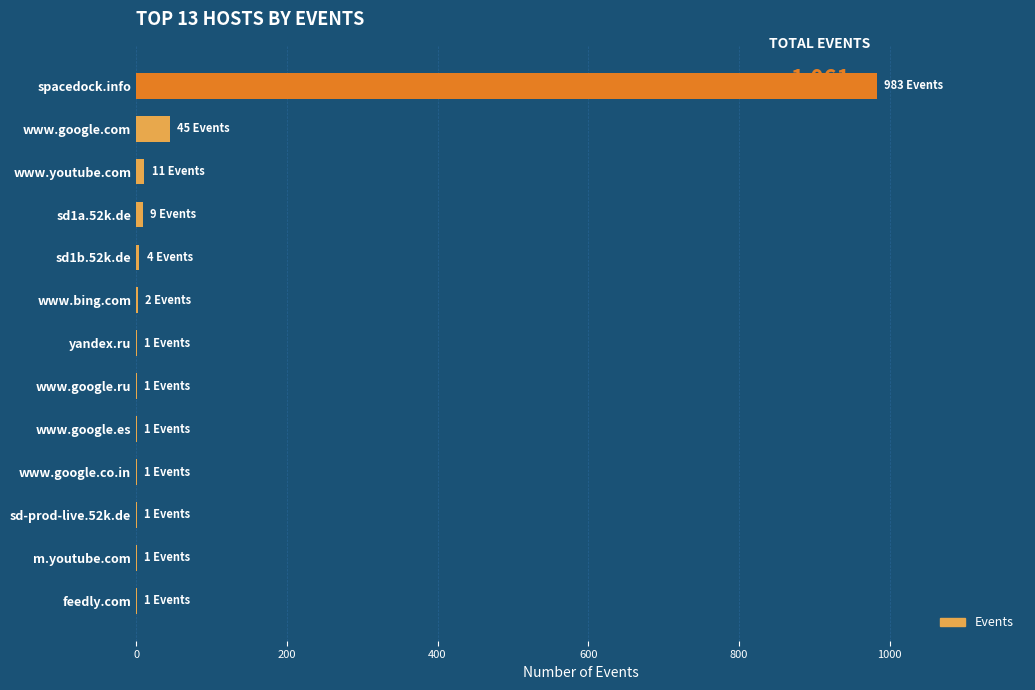

What is the maximum value shown in the chart?

983